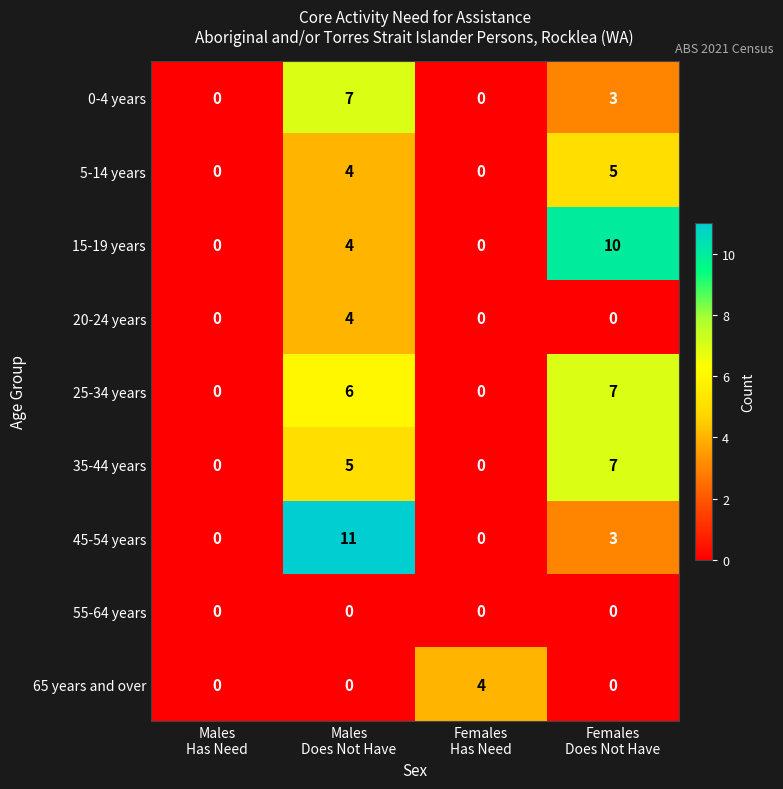

Which series has the largest range (max minus min)?

45-54 years